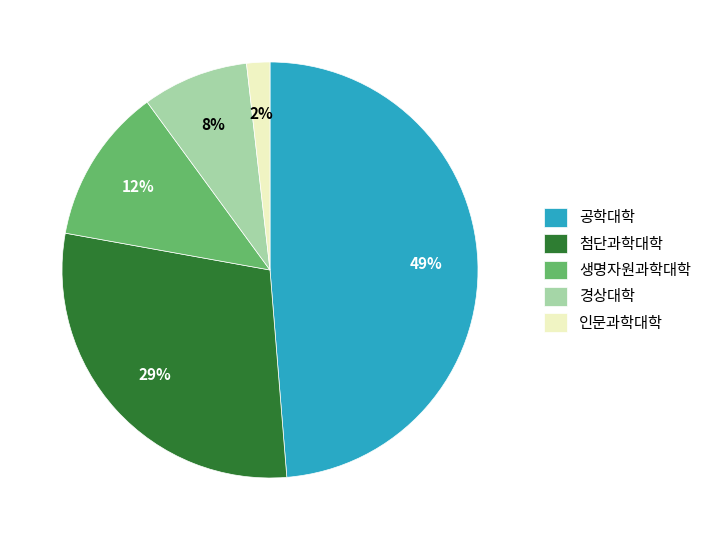

To the nearest percent, what percentage of the pie is 공학대학?

49%